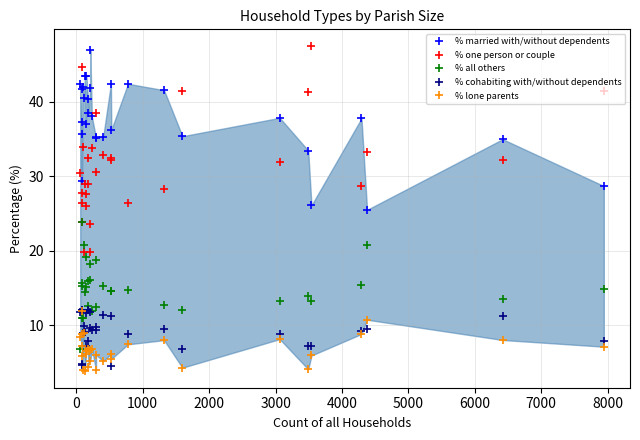

True or false: % cohabiting with/without dependents has more than 1 interior local peaks.

True